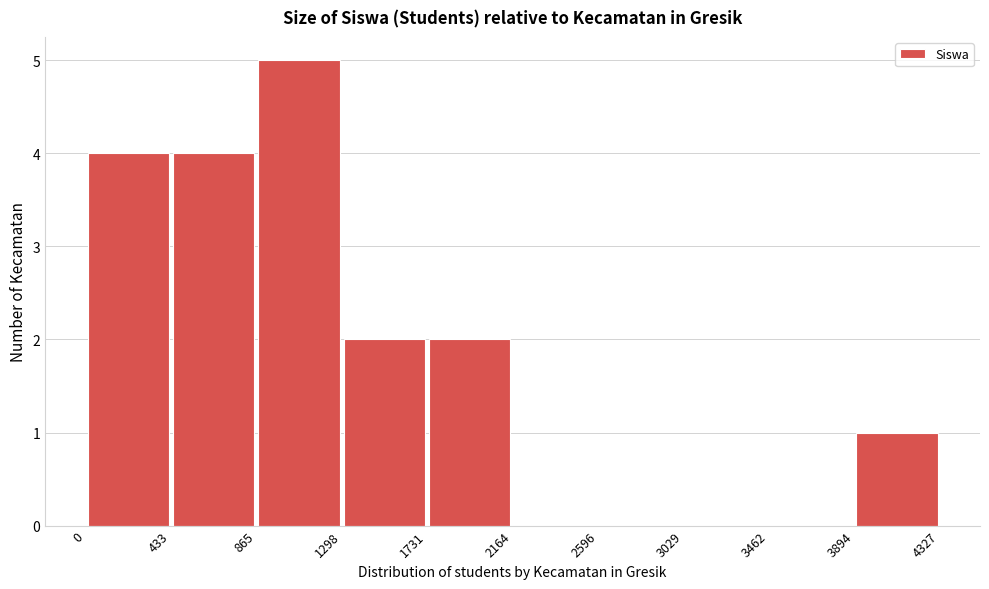

Reading left to right, transcribe this chart: for each bar, give the range it covers on the x-axis and its height. The values are not printed on the chart, so give them approximately, as read against the axis.

0 to 433: 4
433 to 865: 4
865 to 1298: 5
1298 to 1731: 2
1731 to 2164: 2
2164 to 2596: 0
2596 to 3029: 0
3029 to 3462: 0
3462 to 3894: 0
3894 to 4327: 1